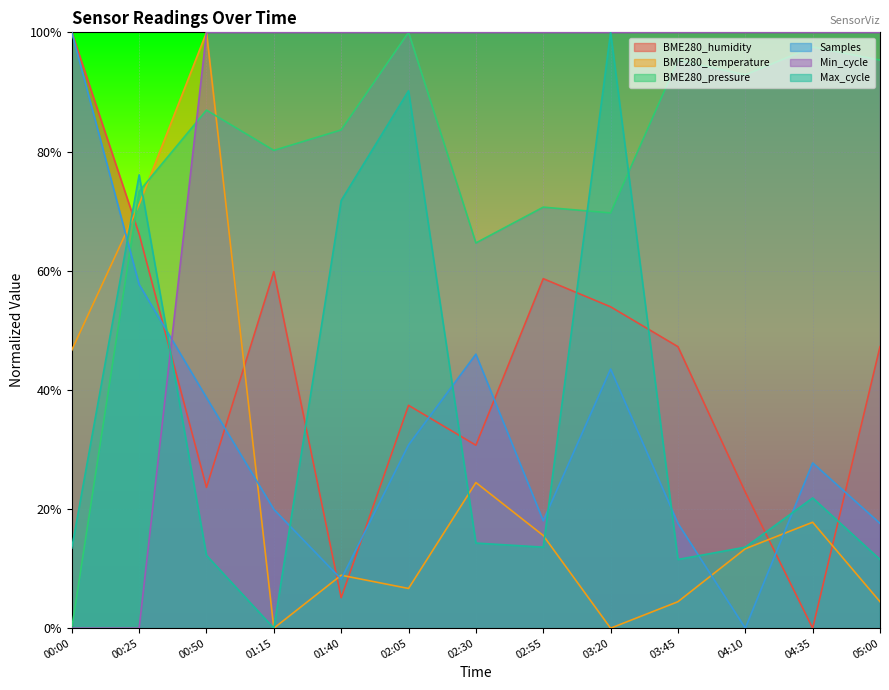

What is the label of the 5th point from the right?

03:20